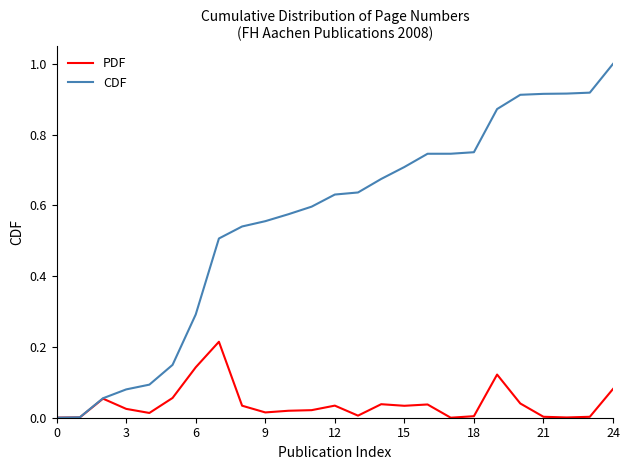

List the series in order of their overall mean, lowest first.

PDF, CDF